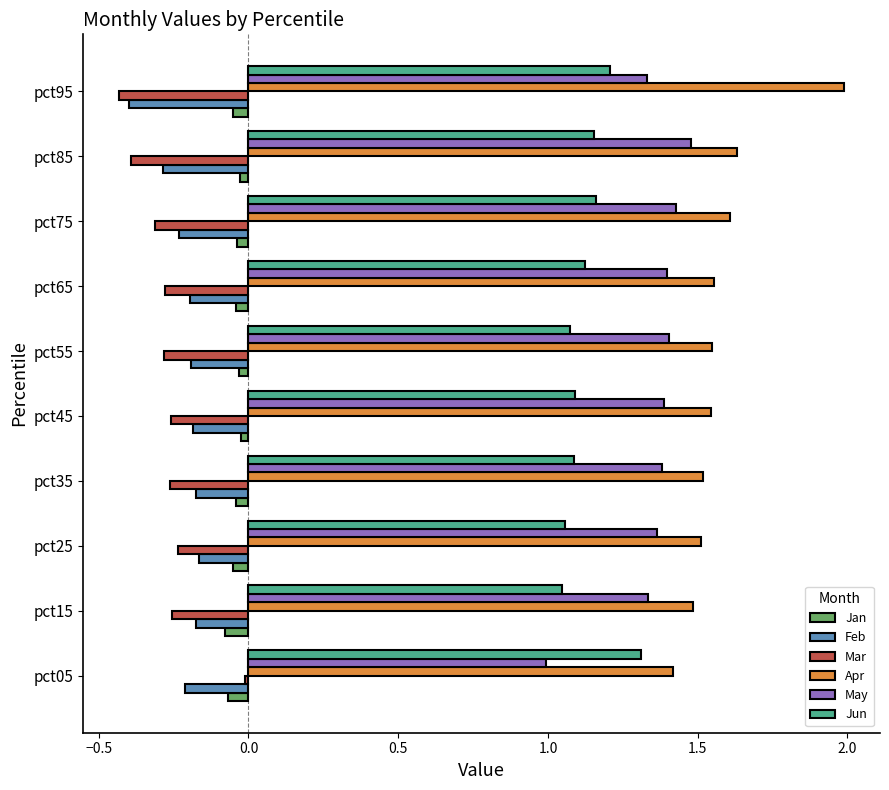

Which label corresponds to the largest value in the chart?

pct95